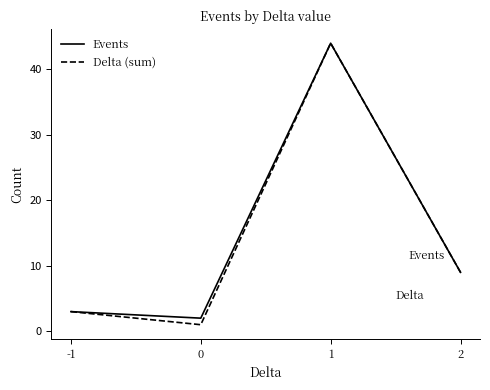

How many interior local peaks does the Events series have?

1